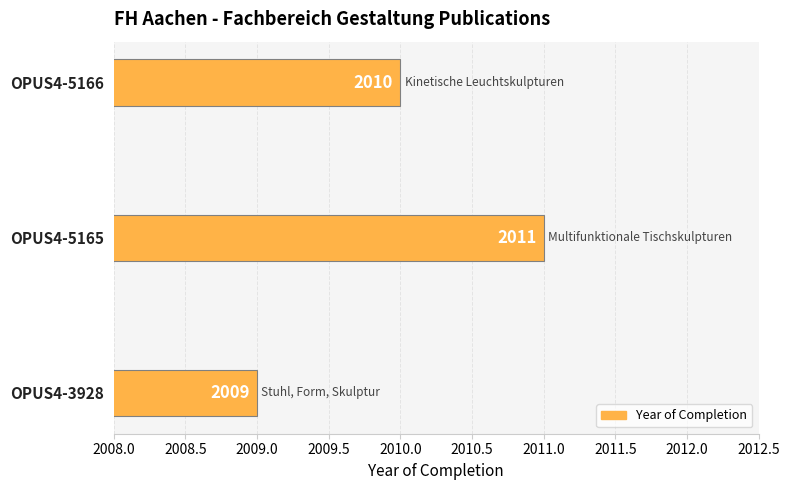

Count the values in the range 2009 to 2011.

3